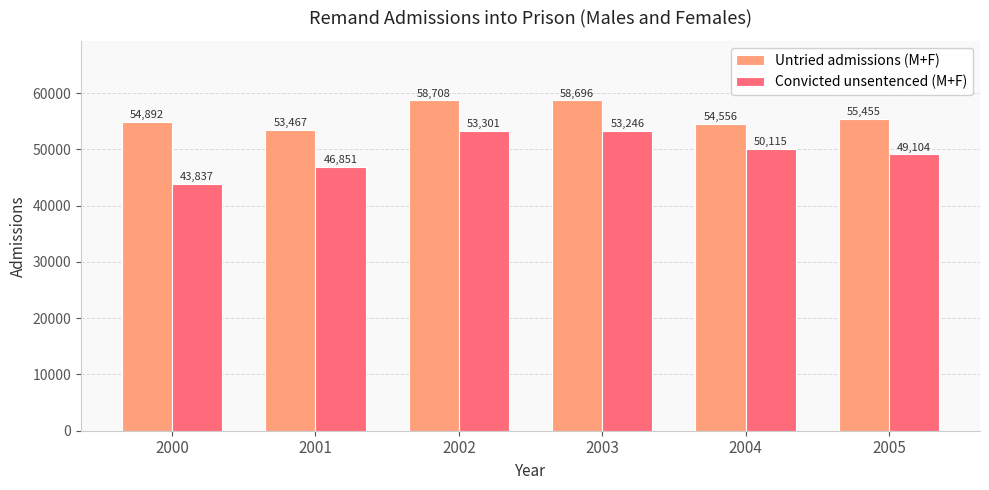

True or false: Untried admissions (M+F) has a value of 30115 at 2000.

False